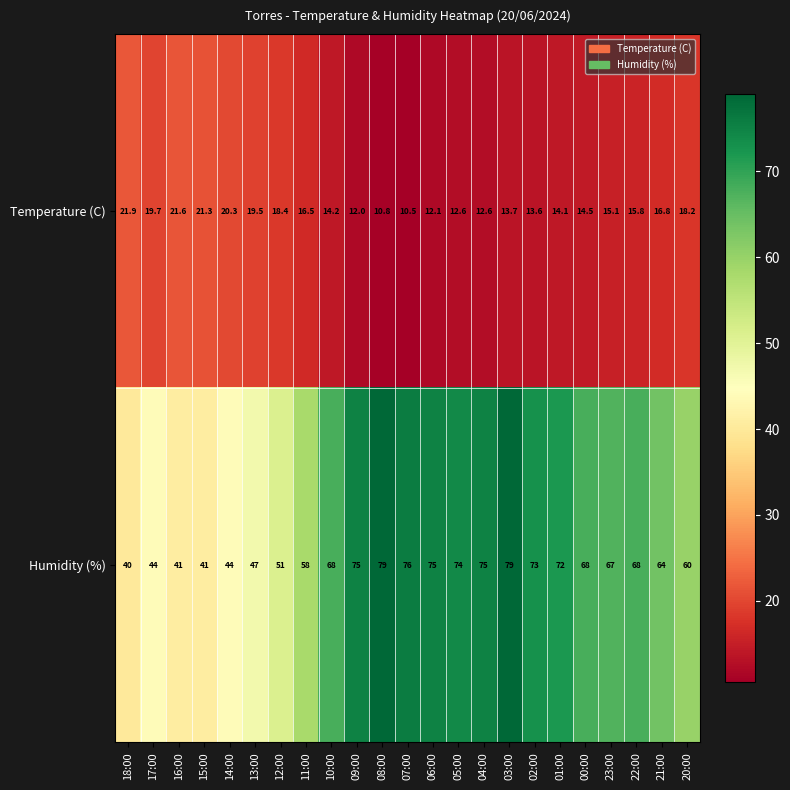

How many distinct data groups are displayed?

2